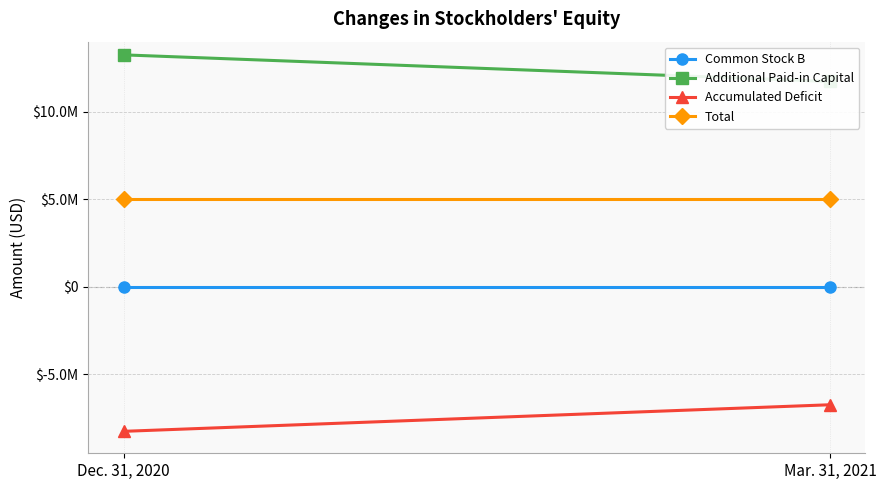

What is the minimum value shown in the chart?

-8247187